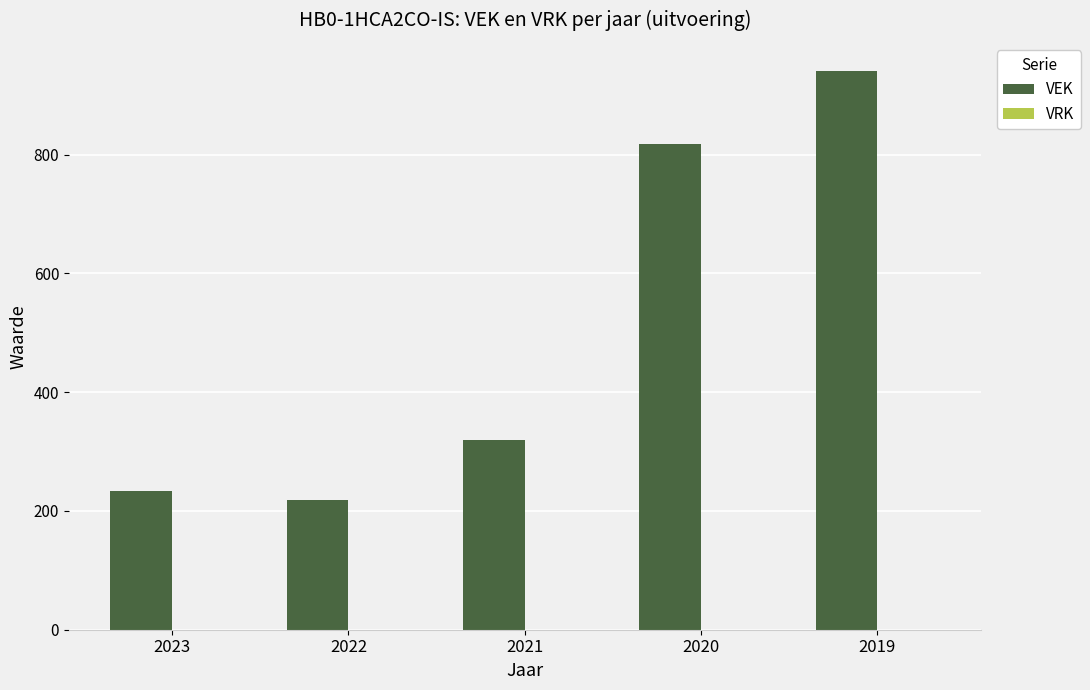

What is the change in value from 2023 to 2021?

+86